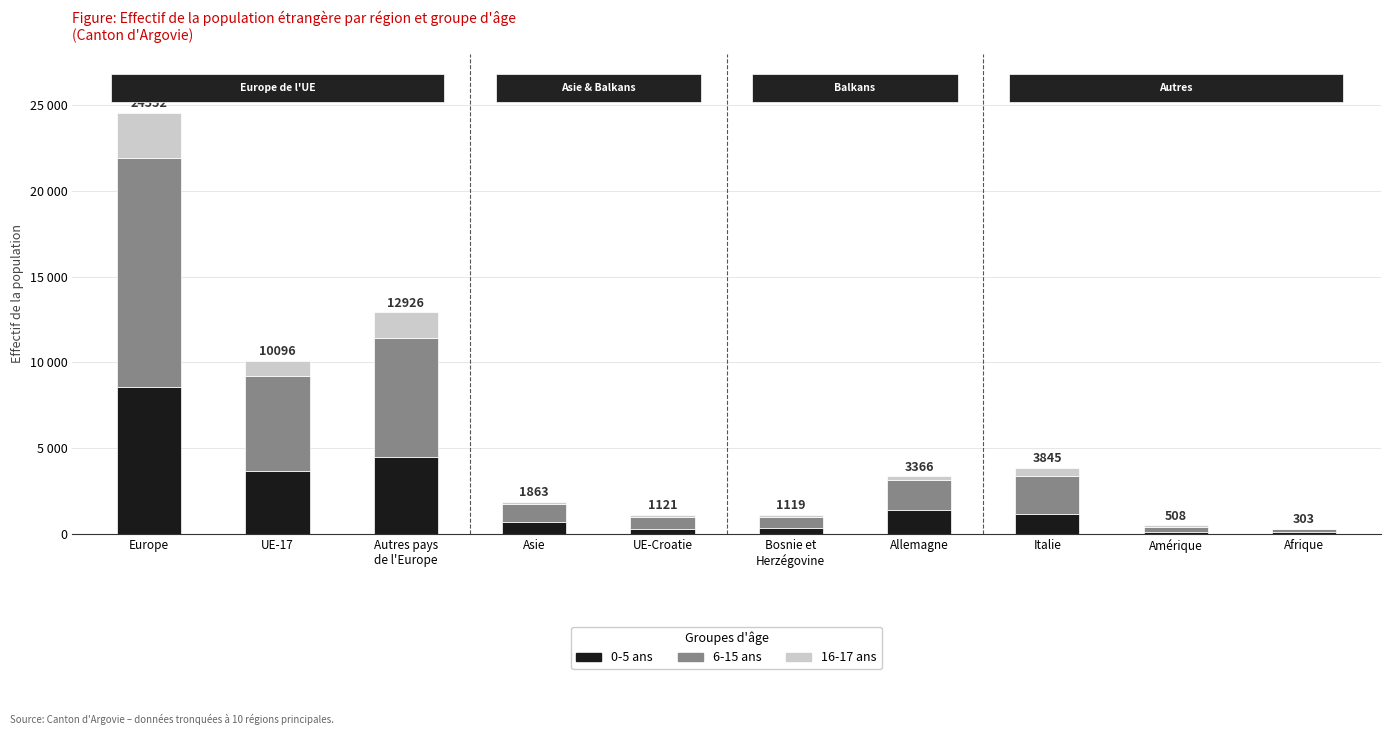

At which label is 16-17 ans closest to 1325?

Autres pays
de l'Europe